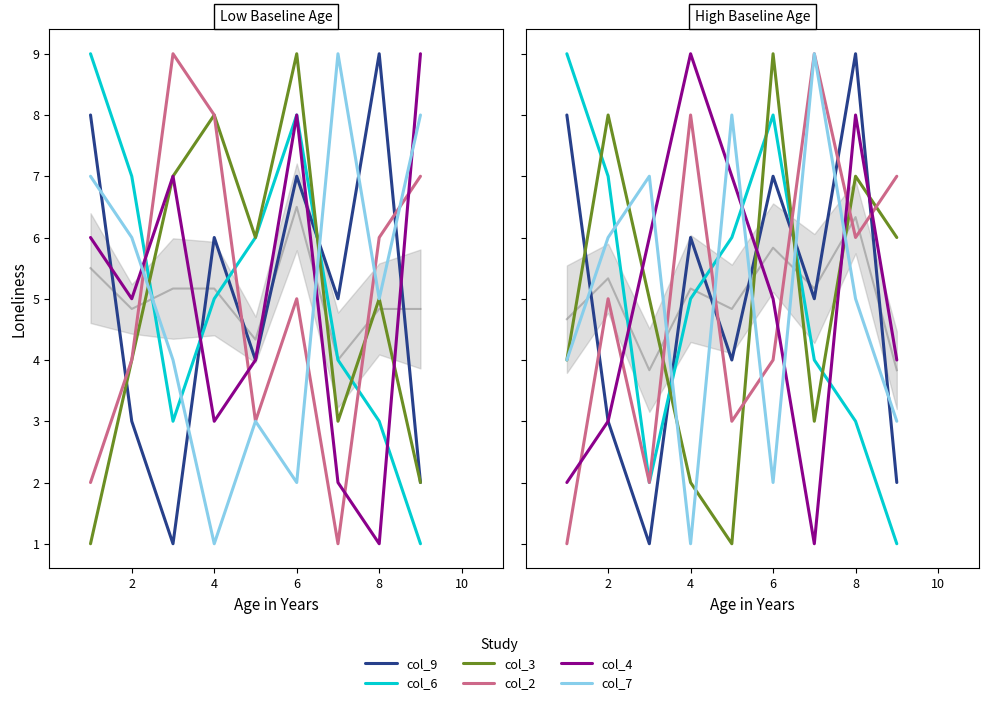

How many data points in col_2 are above 5?

4